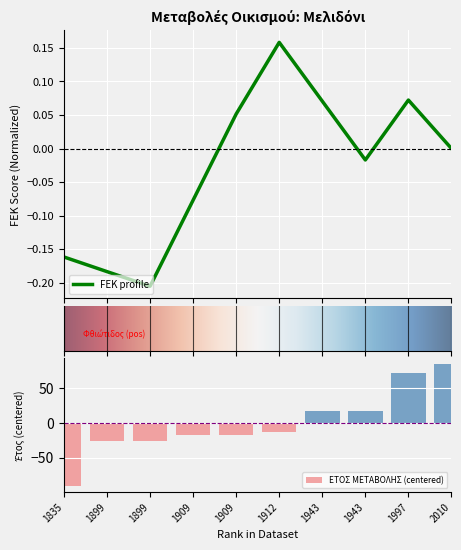

How many data points are less than -13?

6